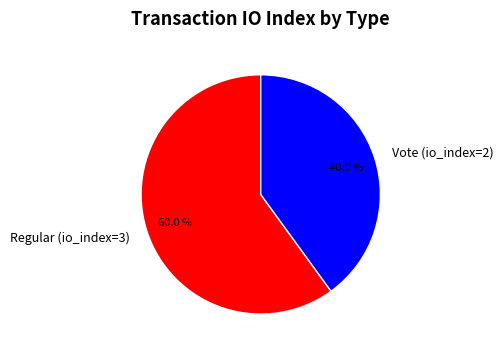

To the nearest percent, what percentage of the pie is Vote (io_index=2)?

40%